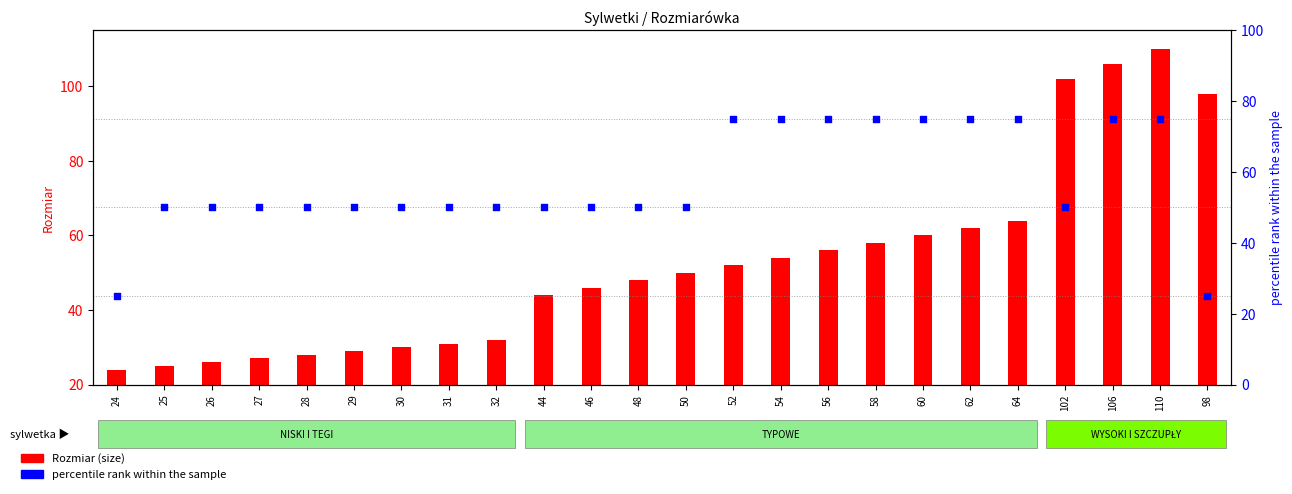

What are all the series names shown in the legend?

Rozmiar (size), percentile rank within the sample